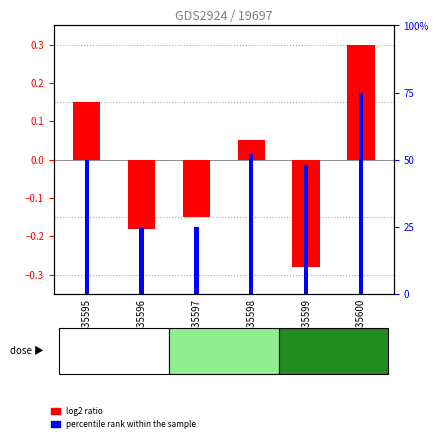

How many values in the percentile rank within the sample series are below 50?

3